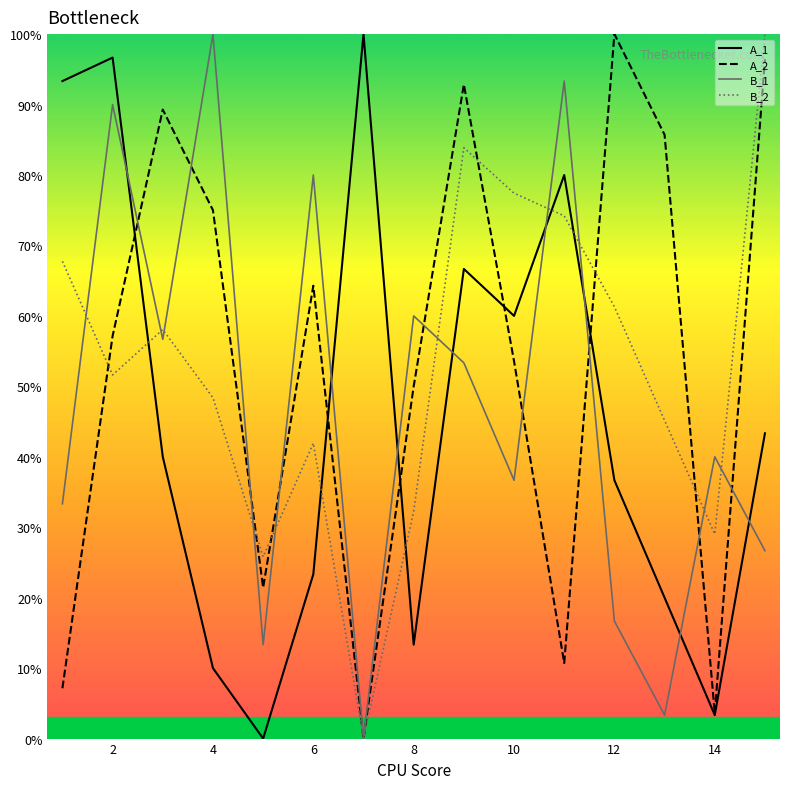

What is the highest value of the A_2 series?

100.0